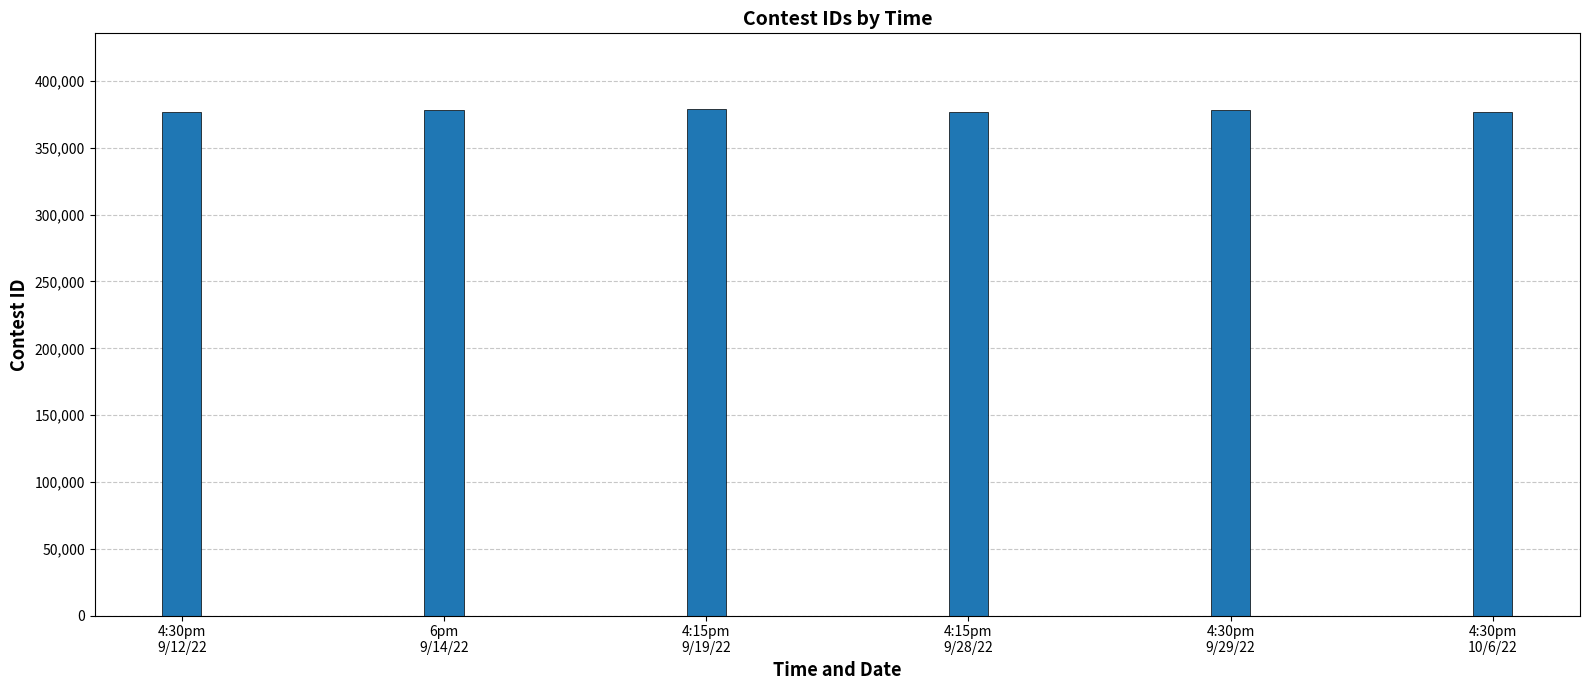

What value does the data have at 4:30pm
10/6/22, to the nearest 50?

376500